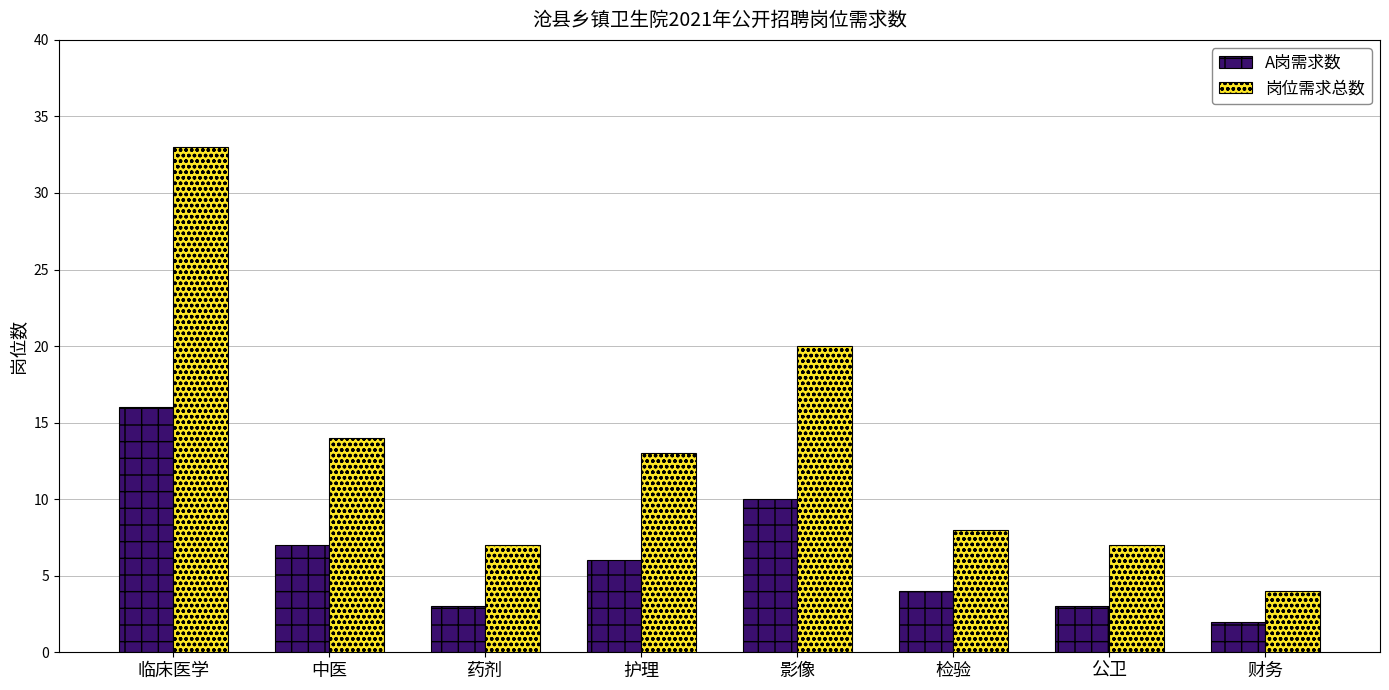

What is the difference between the maximum and minimum values in the A岗需求数 series?

14